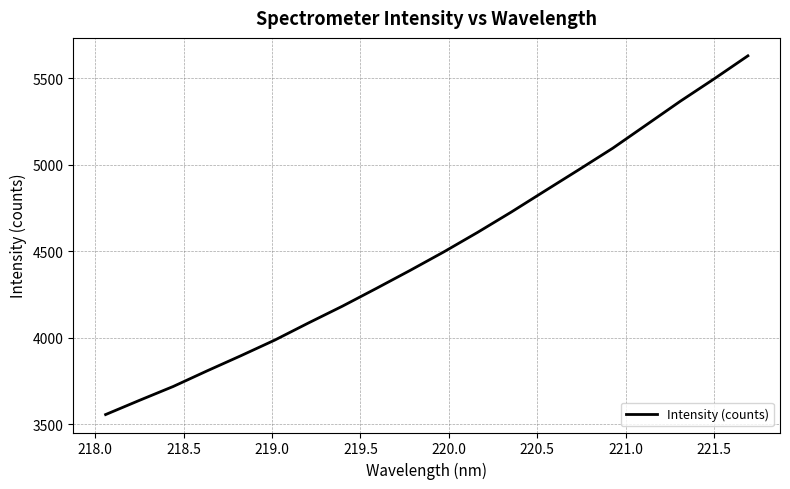

What is the maximum value shown in the chart?

5630.3